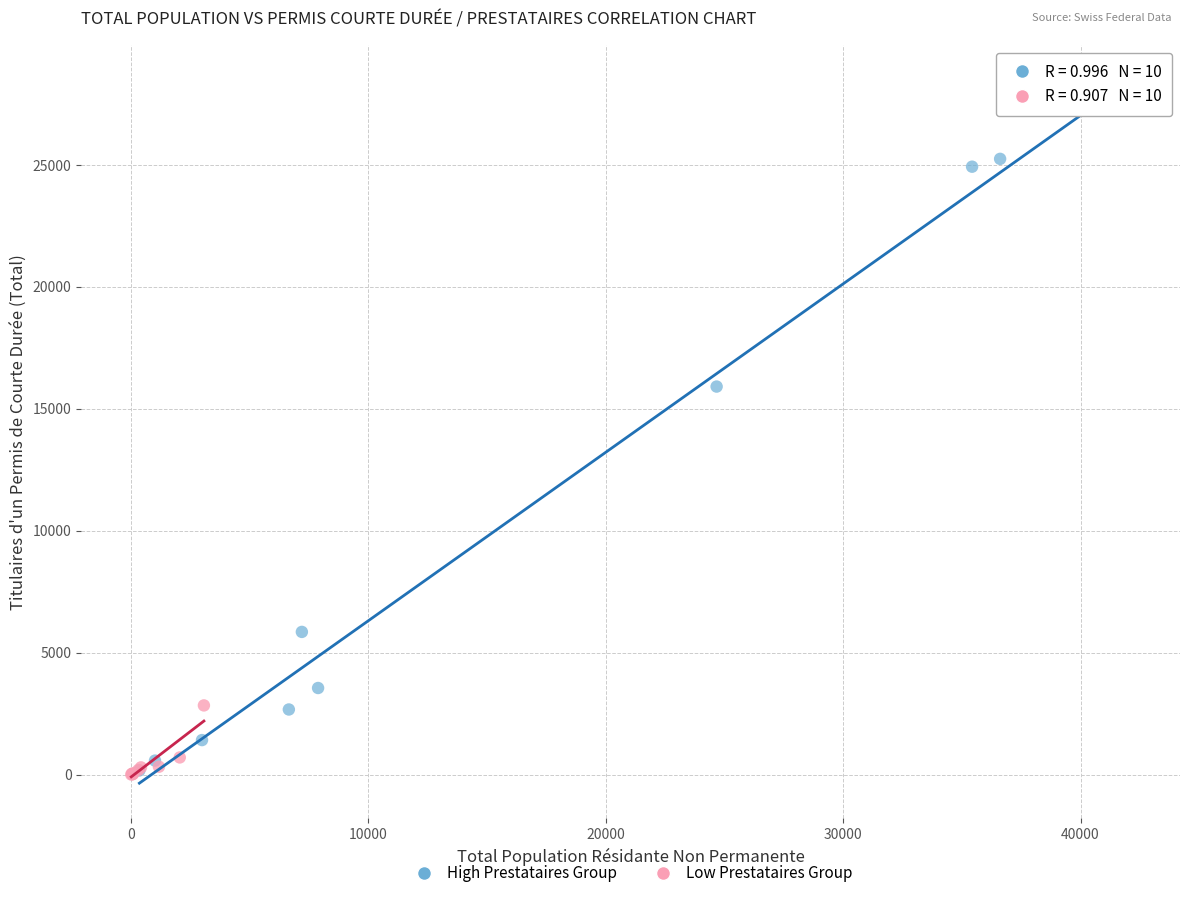

Which series has the largest Y range (max minus min)?

High Prestataires Group